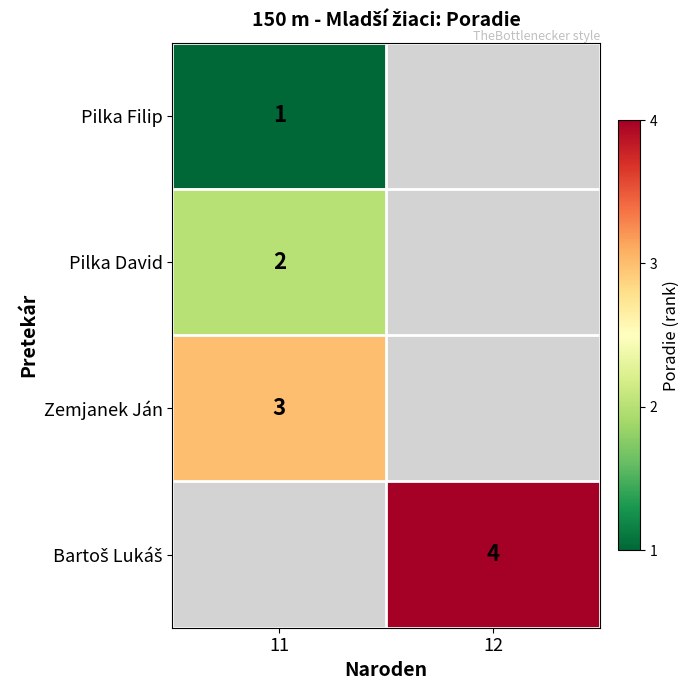

Which label corresponds to the smallest value in the chart?

11